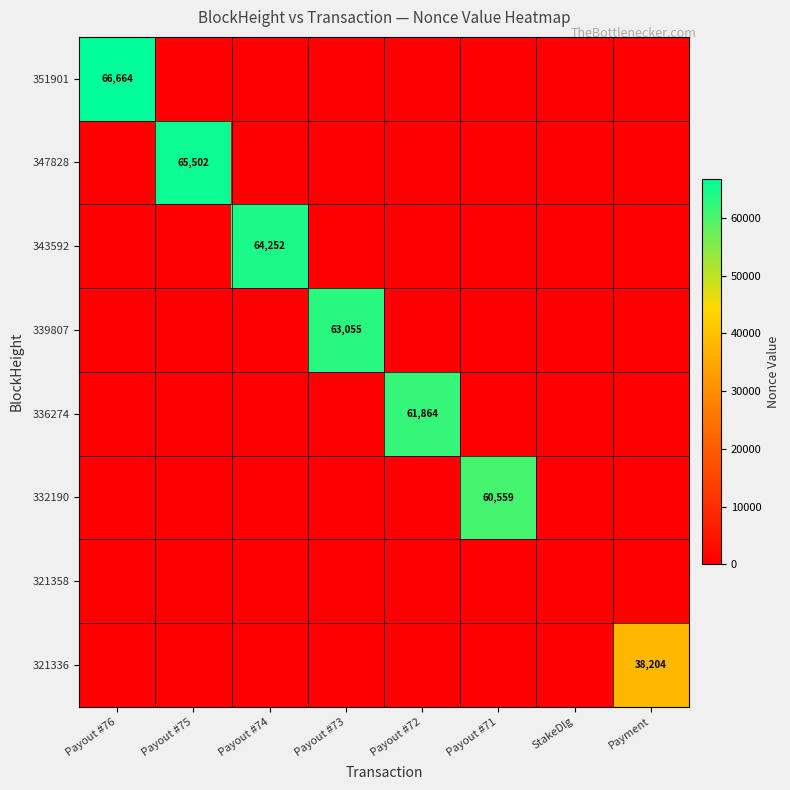

The 351901 series shows 118508 at Payout #76. True or false?

False